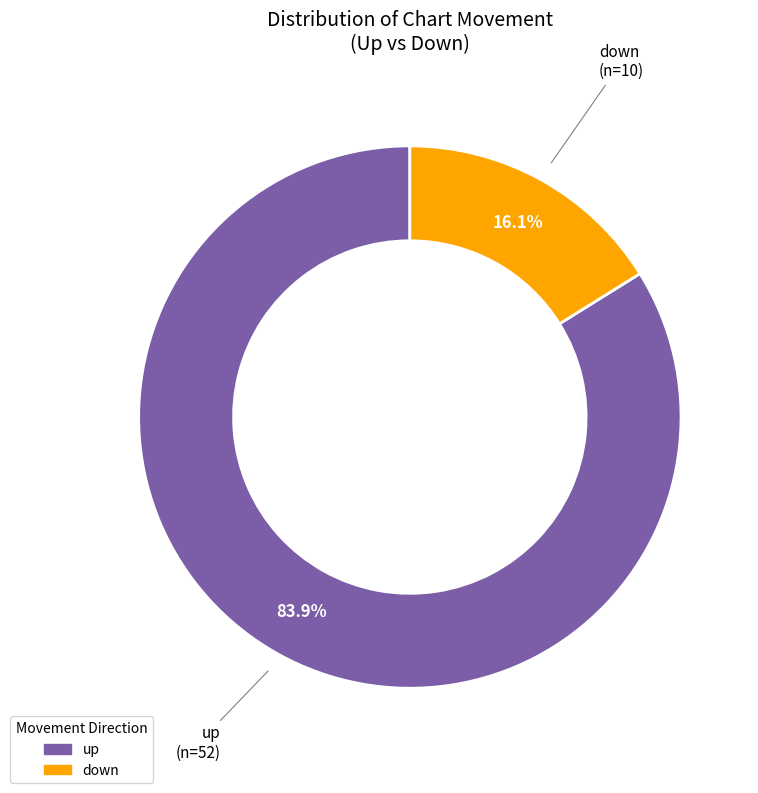

To the nearest percent, what percentage of the pie is down?

16%